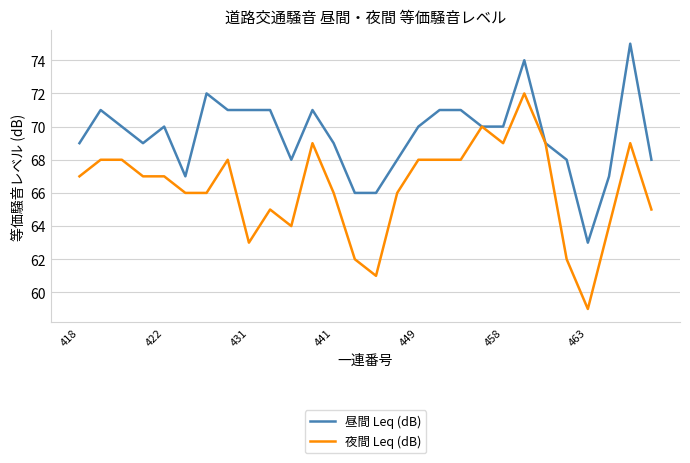

Which series has the largest range (max minus min)?

夜間 Leq (dB)